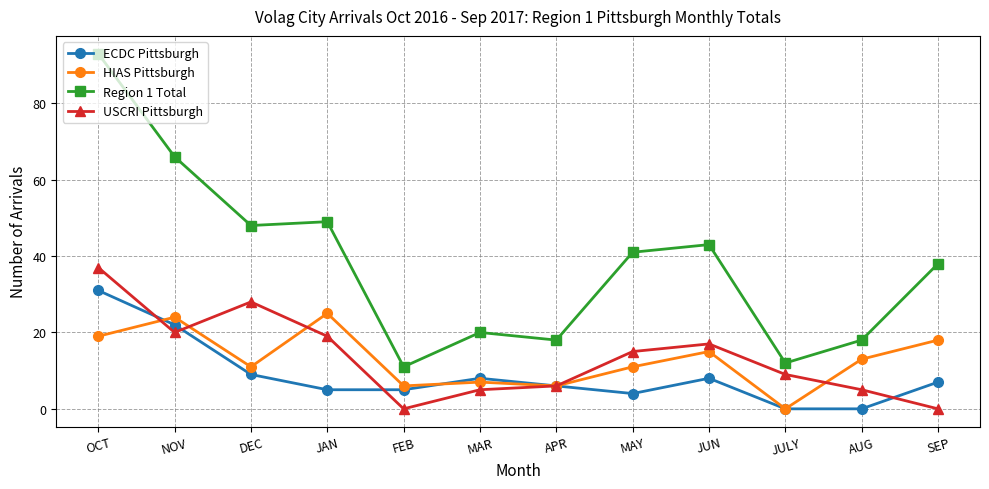

True or false: ECDC Pittsburgh and USCRI Pittsburgh cross at least once.

True